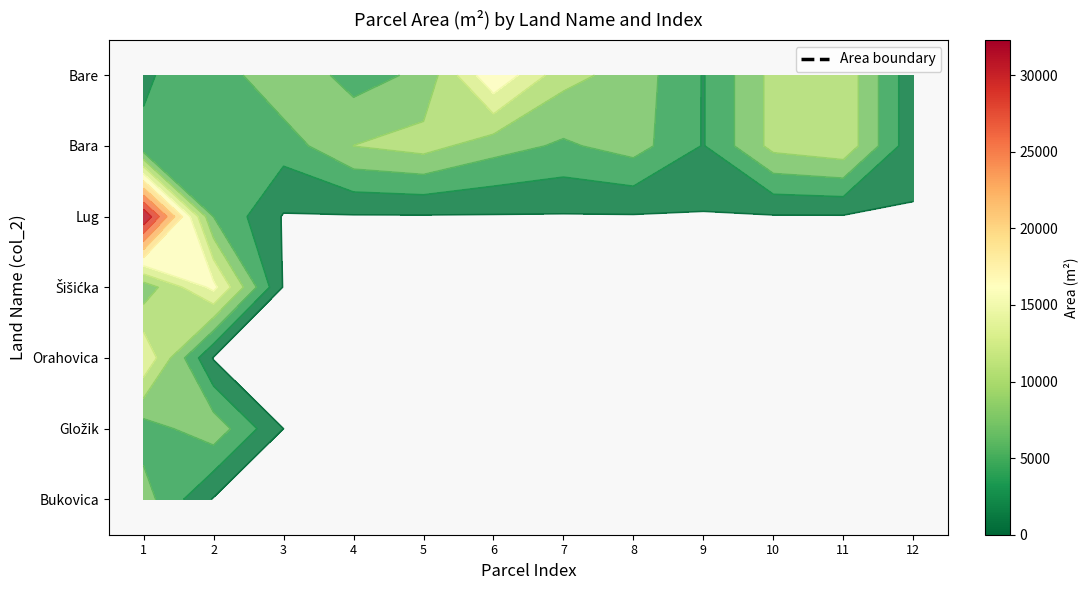

The value of Bara at 5 is 7074.7. True or false?

False